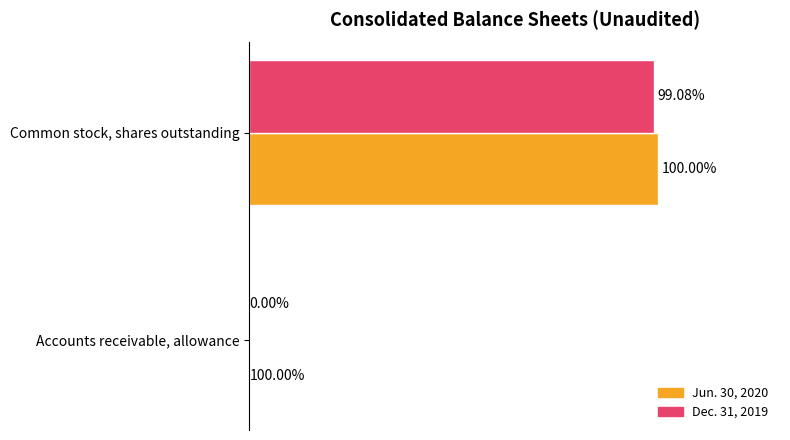

How many groups of bars are there?

2